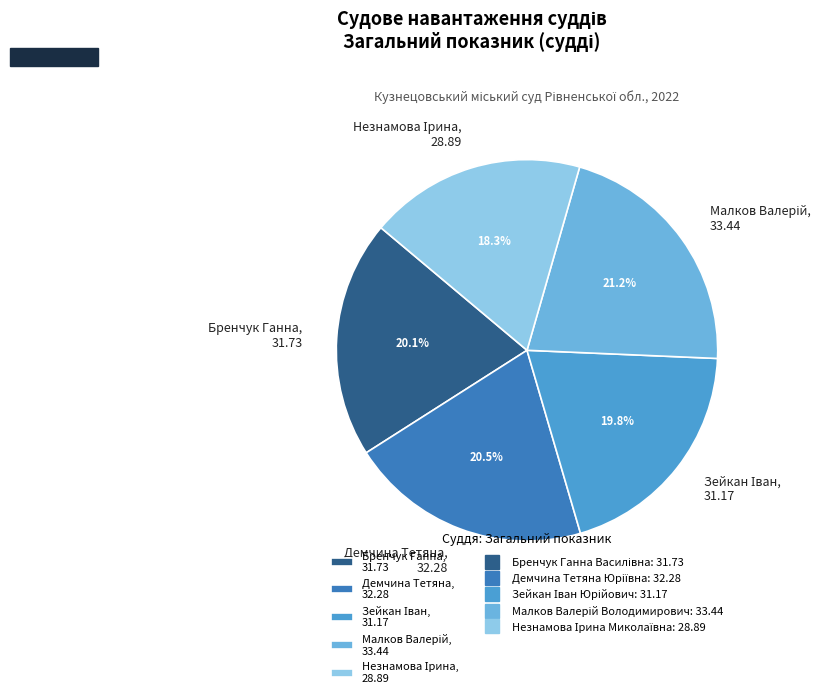

Is there a majority slice in this chart?

No